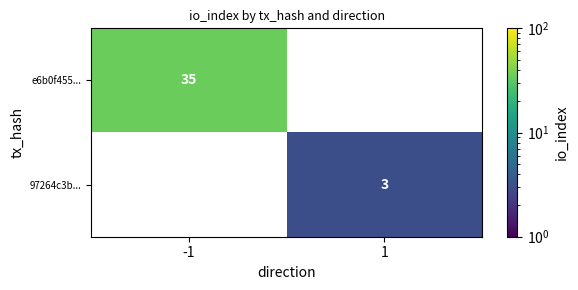

How many distinct data groups are displayed?

2